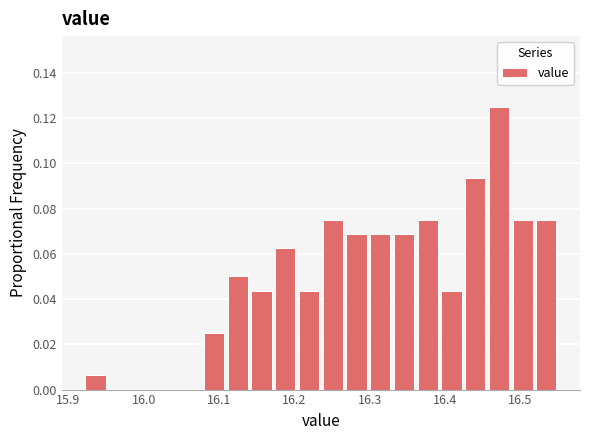

Around what value on the x-axis is the tallest bar? Give the approximate position of its centre, as read against the axis.

16.47